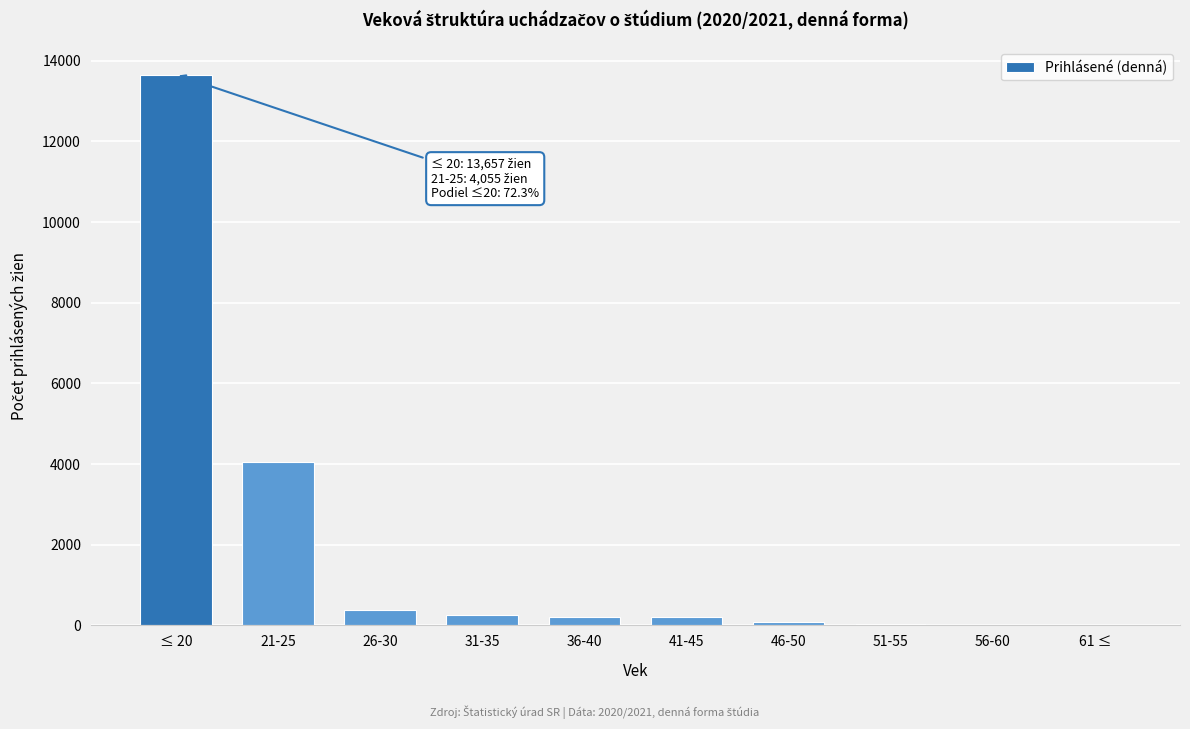

What is the sum of all values?

18896